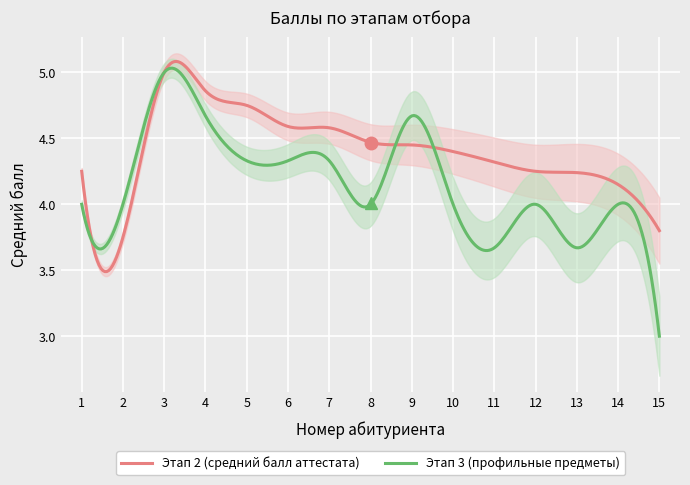

List the series in order of their overall mean, highest first.

Этап 2 (средний балл аттестата), Этап 3 (профильные предметы)